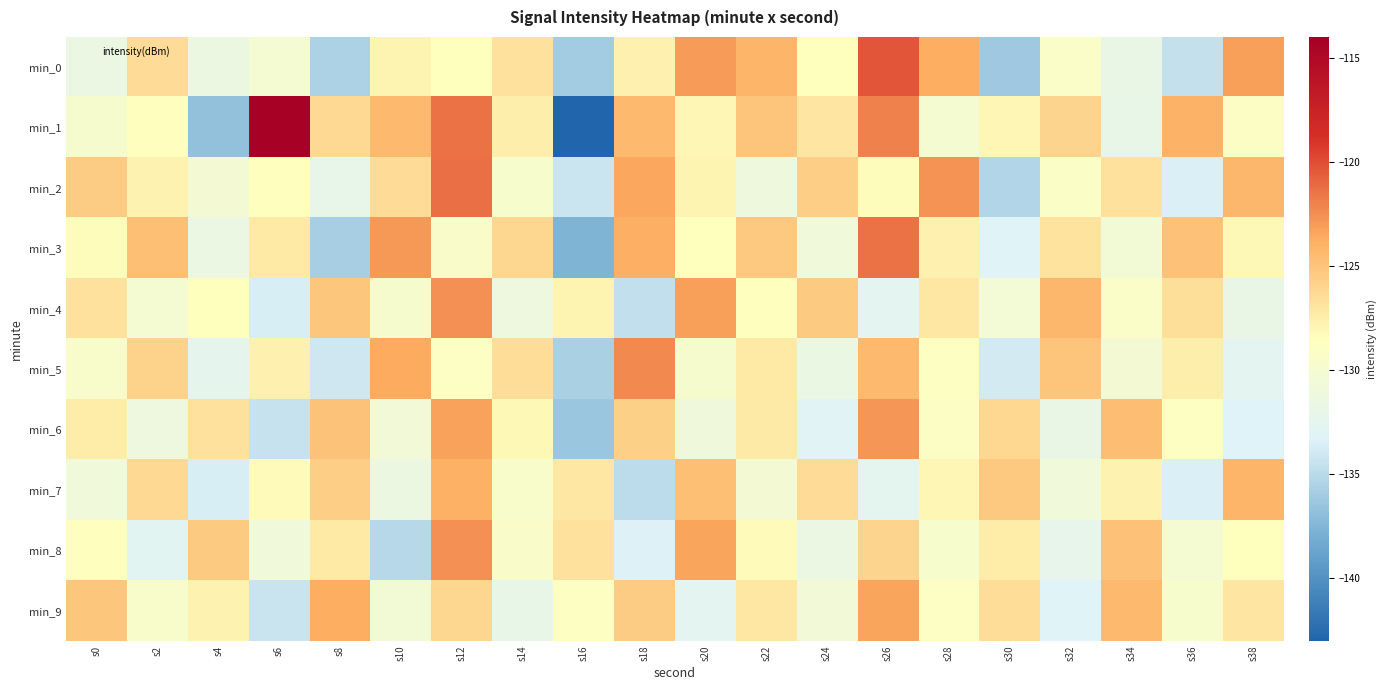

Which category has the highest value across all series?

s6